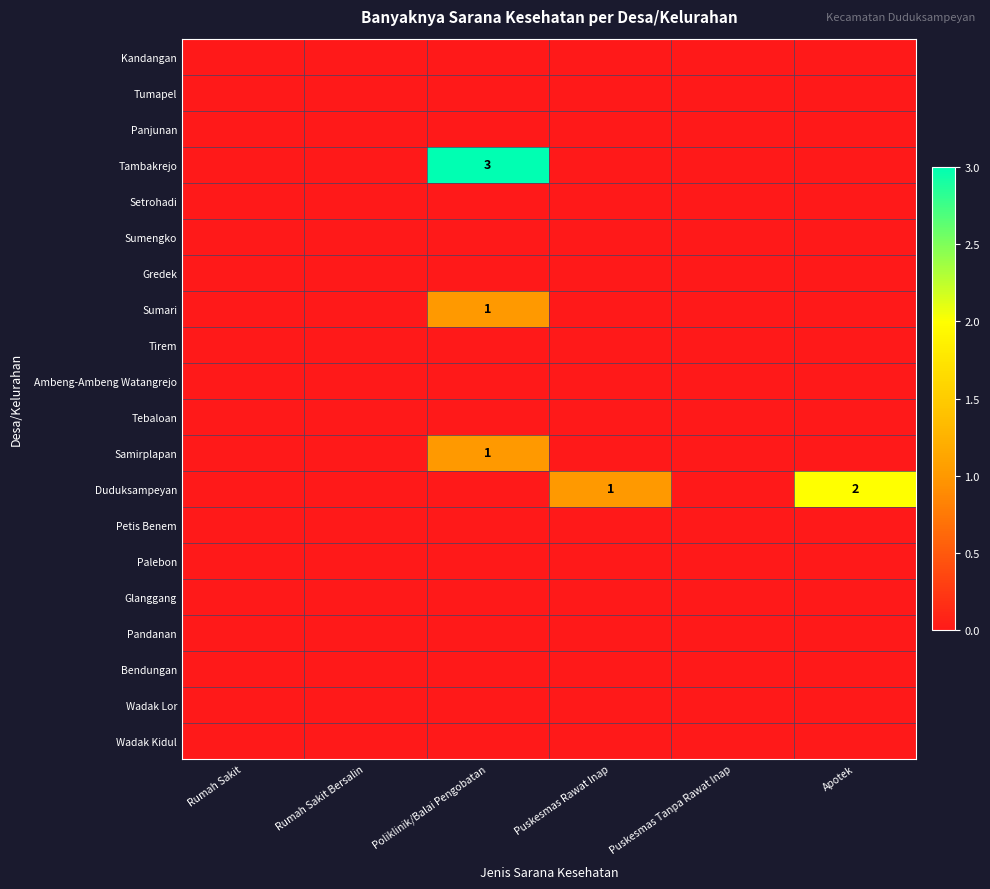

What is the difference between the highest and lowest values at Puskesmas Rawat Inap?

1